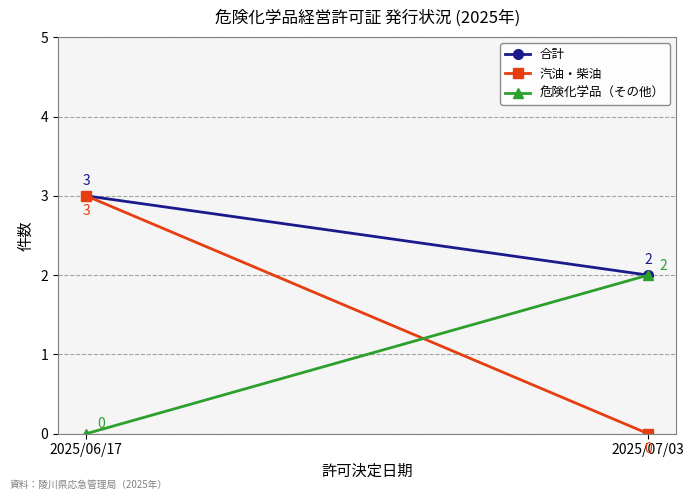

Which category has the highest value in the 危険化学品（その他） series?

2025/07/03